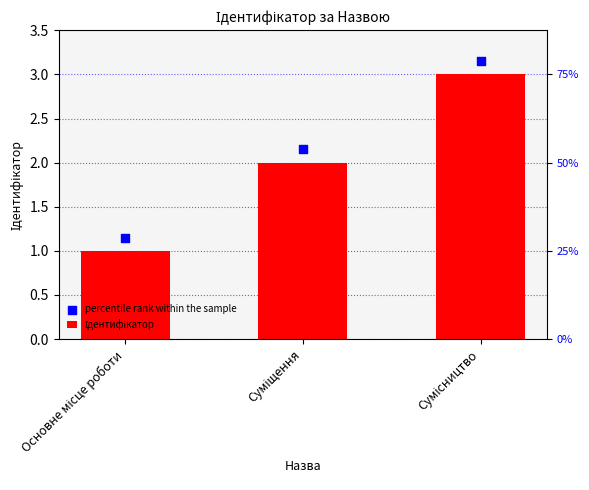

At how many categories does at least one series exceed 1?

3